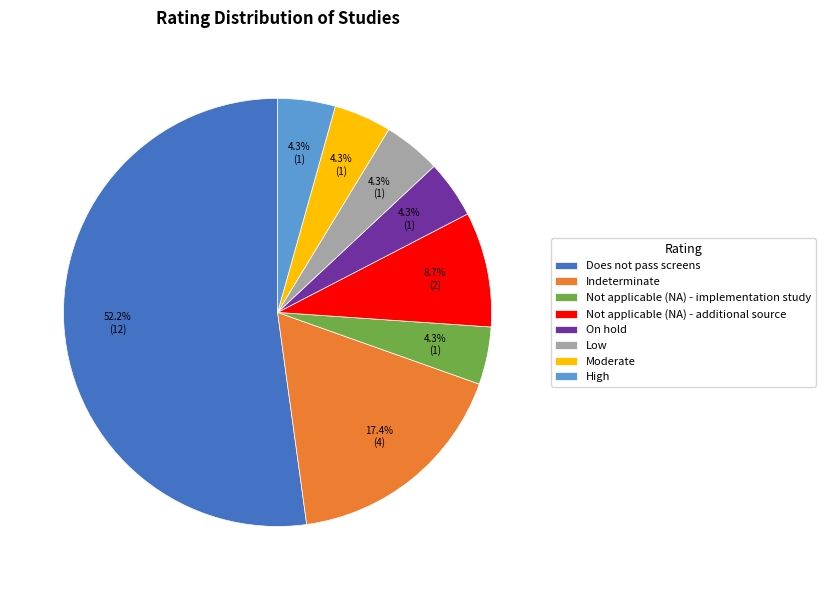

To the nearest percent, what portion does Does not pass screens represent?

52%